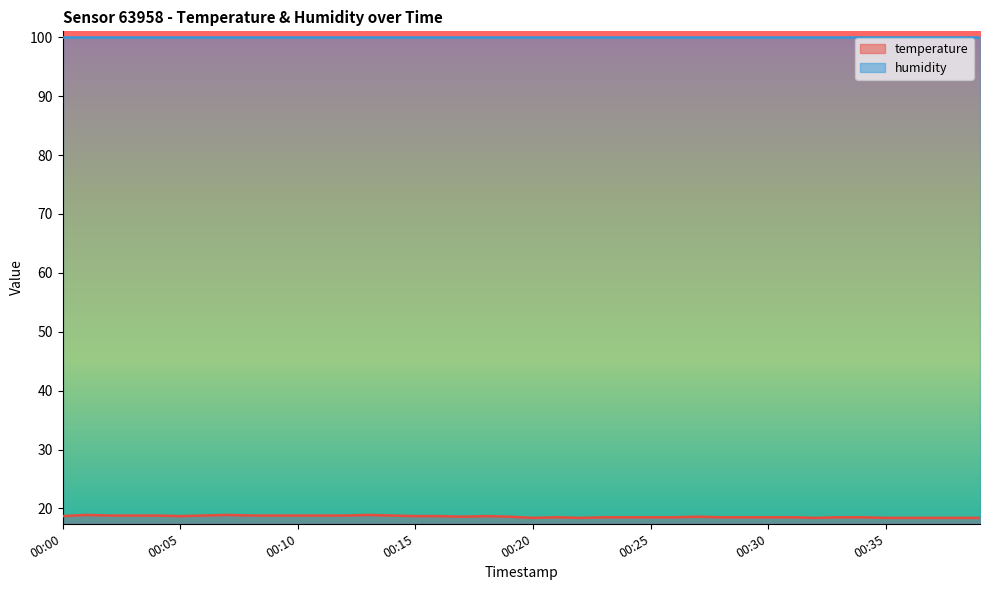

Reading left to right, what are all the values shown in this chart?

00:00=18.7	00:01=18.9	00:02=18.8	00:03=18.8	00:04=18.8	00:05=18.7	00:06=18.8	00:07=18.9	00:08=18.8	00:09=18.8	00:10=18.8	00:11=18.8	00:12=18.8	00:13=18.9	00:14=18.8	00:15=18.7	00:16=18.7	00:17=18.6	00:18=18.7	00:19=18.6	00:20=18.4	00:21=18.5	00:22=18.4	00:23=18.5	00:24=18.5	00:25=18.5	00:26=18.5	00:27=18.6	00:28=18.5	00:29=18.5	00:30=18.5	00:31=18.5	00:32=18.4	00:33=18.5	00:34=18.5	00:35=18.4	00:36=18.4	00:37=18.4	00:38=18.4	00:39=18.4